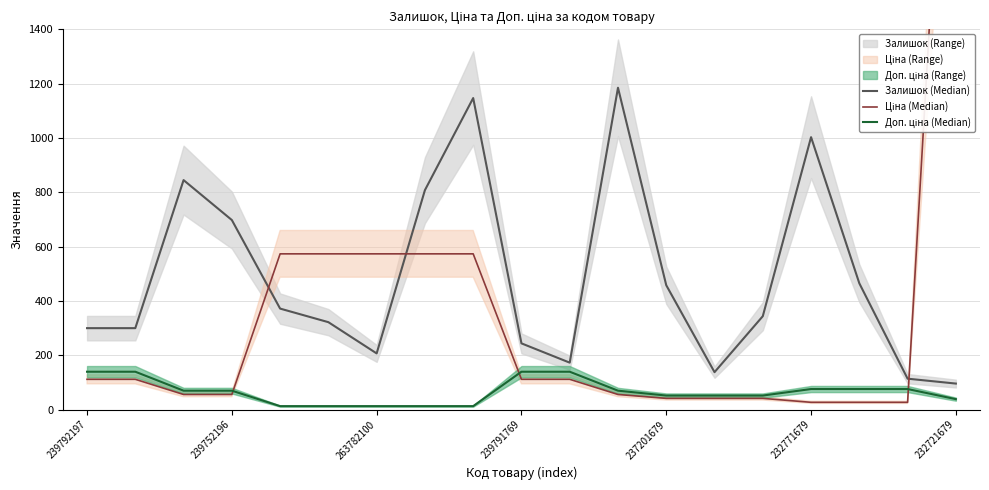

Reading left to right, list all the values displayed in this chart.

Залишок (Median): 300.0	300.0	845.0	698.0	372.0	322.0	207.0	808.0	1147.0	244.0	173.0	1185.0	458.0	138.0	344.0	1003.0	465.0	114.0	96.0
Ціна (Median): 111.7	111.7	55.9	55.9	573.5	573.5	573.5	573.5	573.5	111.7	111.7	55.9	41.5	41.5	41.5	27.0	27.0	27.0	3091.2
Доп. ціна (Median): 139.6	139.6	69.8	69.8	12.9	12.9	12.9	12.9	12.9	139.6	139.6	69.8	51.9	51.9	51.9	75.9	75.9	75.9	38.6